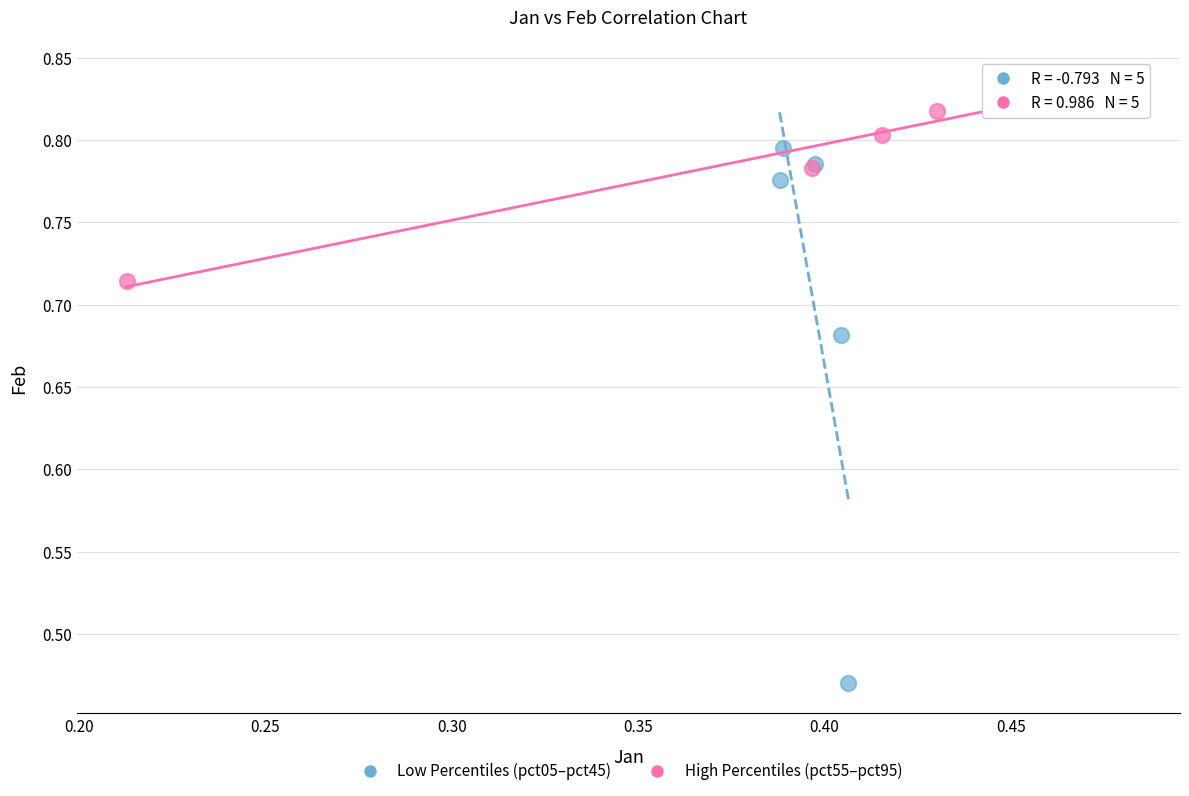

Which series has the widest spread of Y values?

Low Percentiles (pct05–pct45)